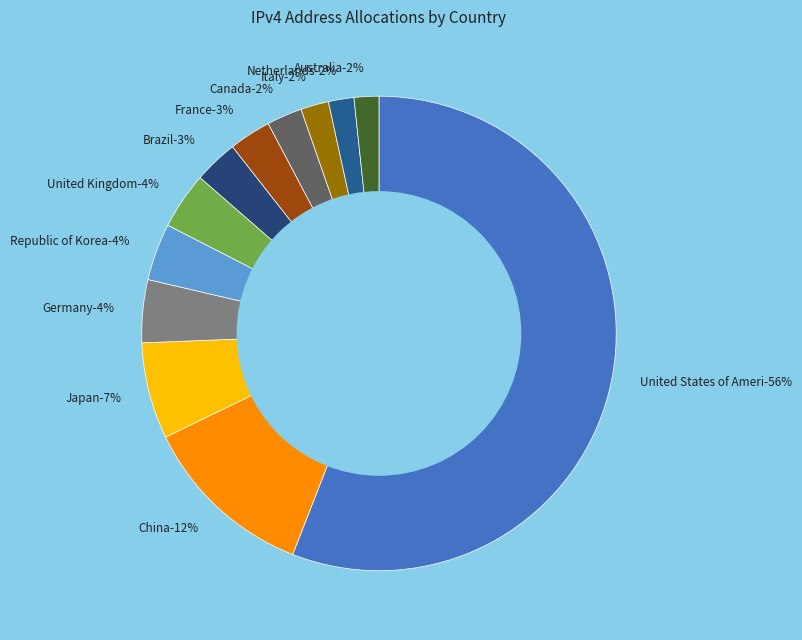

What is the ratio of the value at Republic of Korea to the value at Germany?

0.9